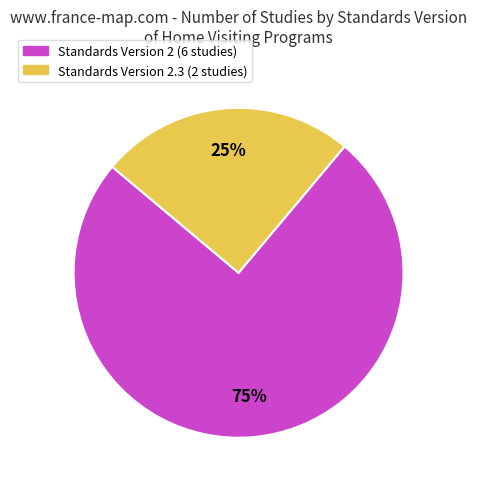

To the nearest percent, what is the average slice percentage?

50%